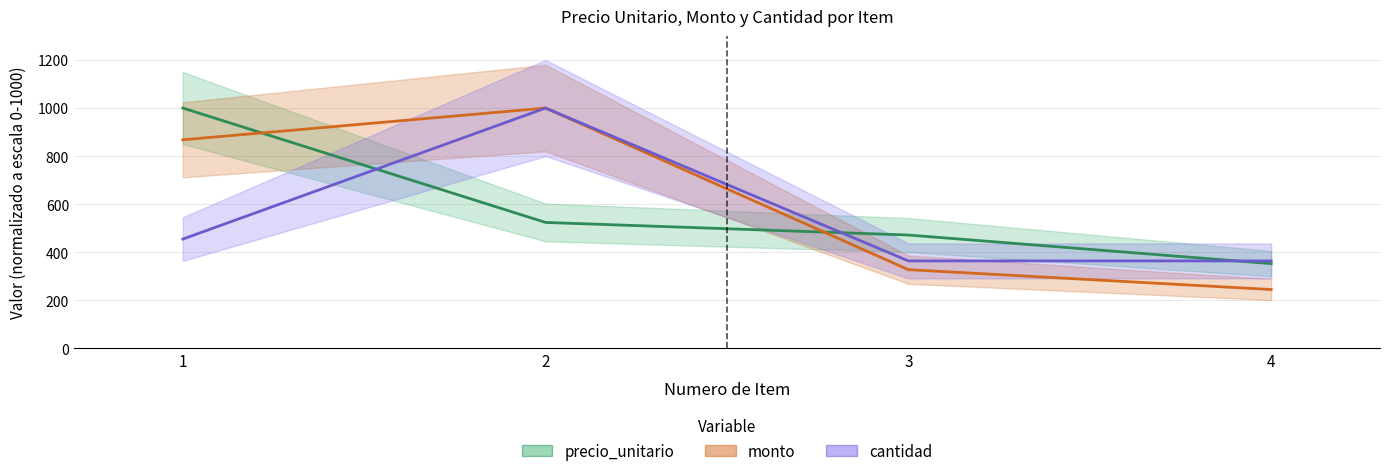

What is the difference between the precio_unitario values at 2 and 1?

476.2